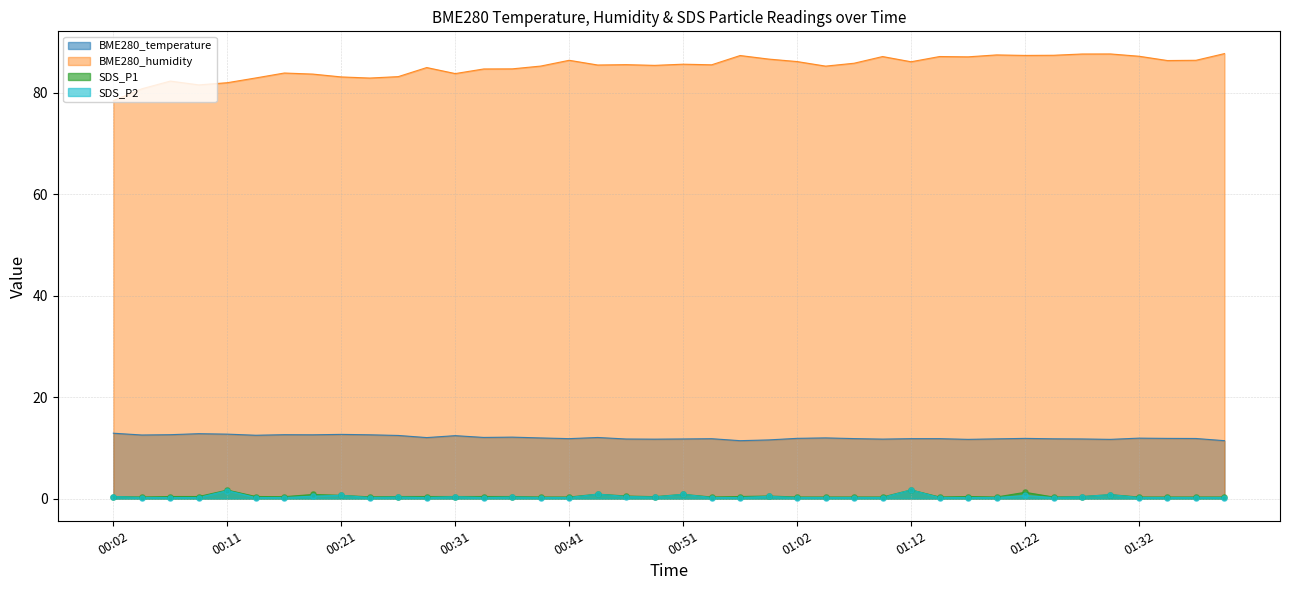

Which series has the largest Y range (max minus min)?

BME280_humidity